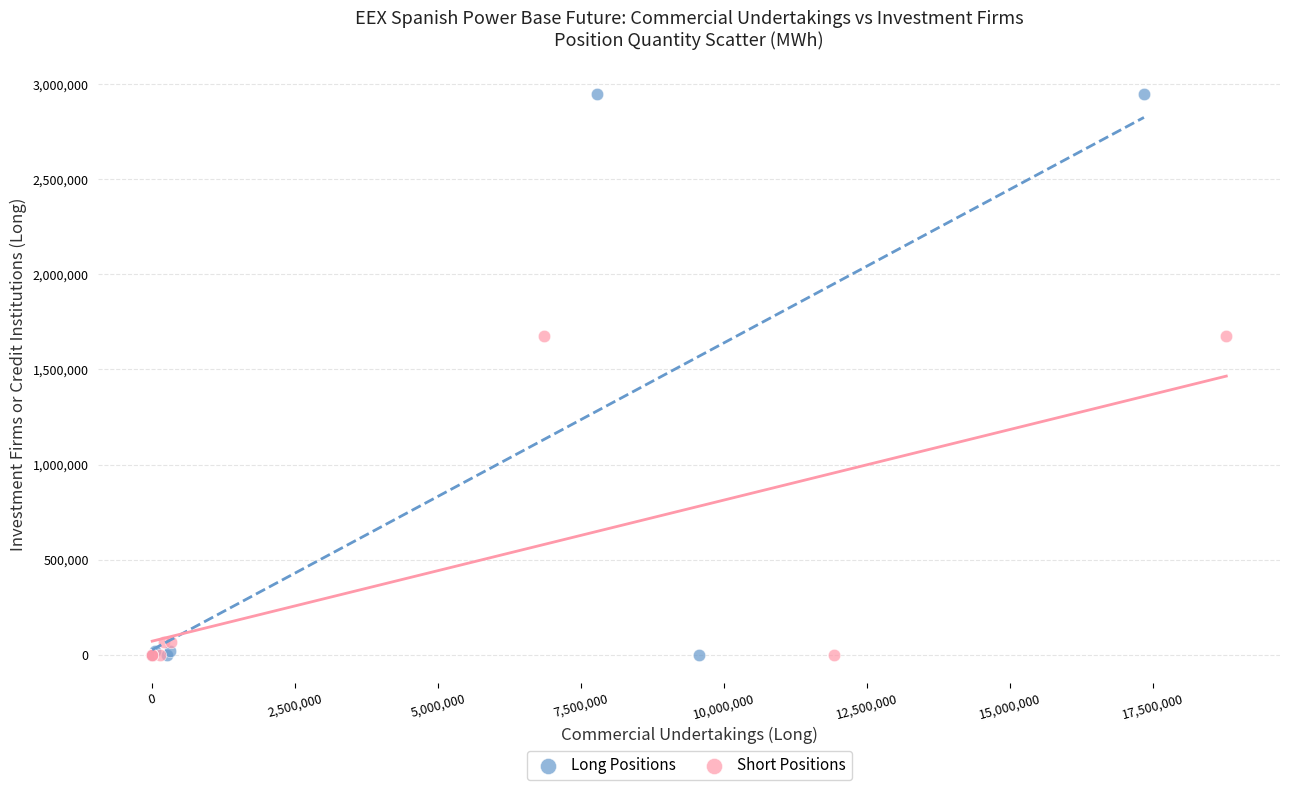

Which series contains the highest Y value?

Long Positions